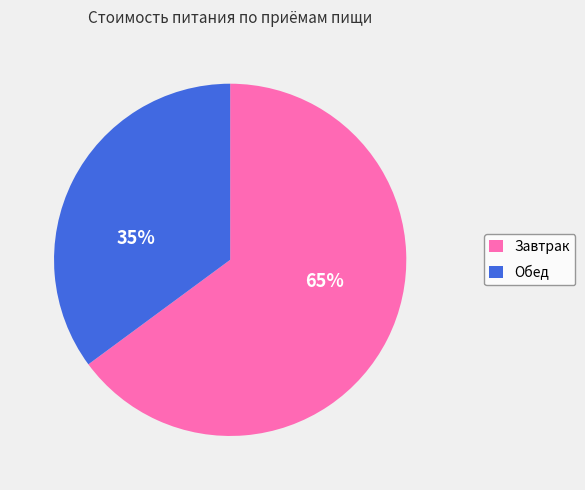

To the nearest percent, what portion does Обед represent?

35%